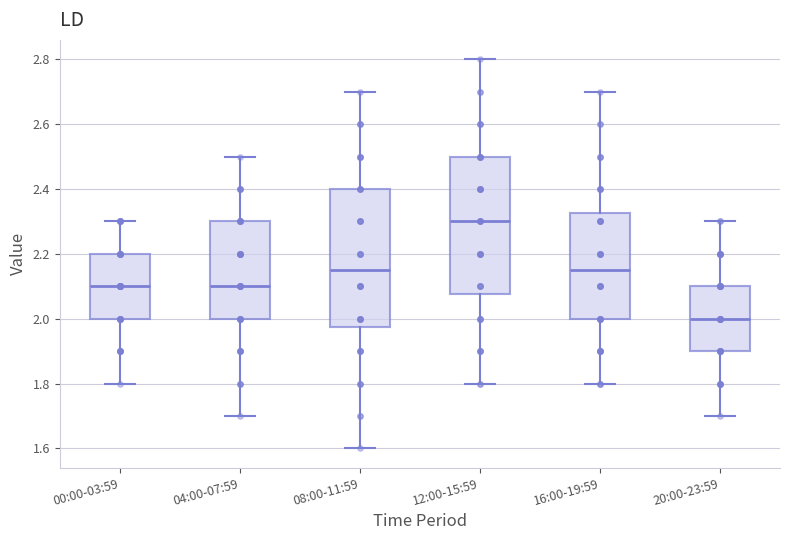

Which box has the highest median line?

12:00-15:59